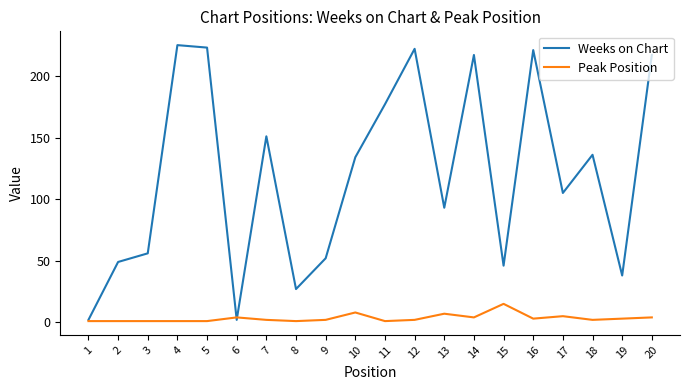

What is the difference between the highest and lowest values at 19?

35